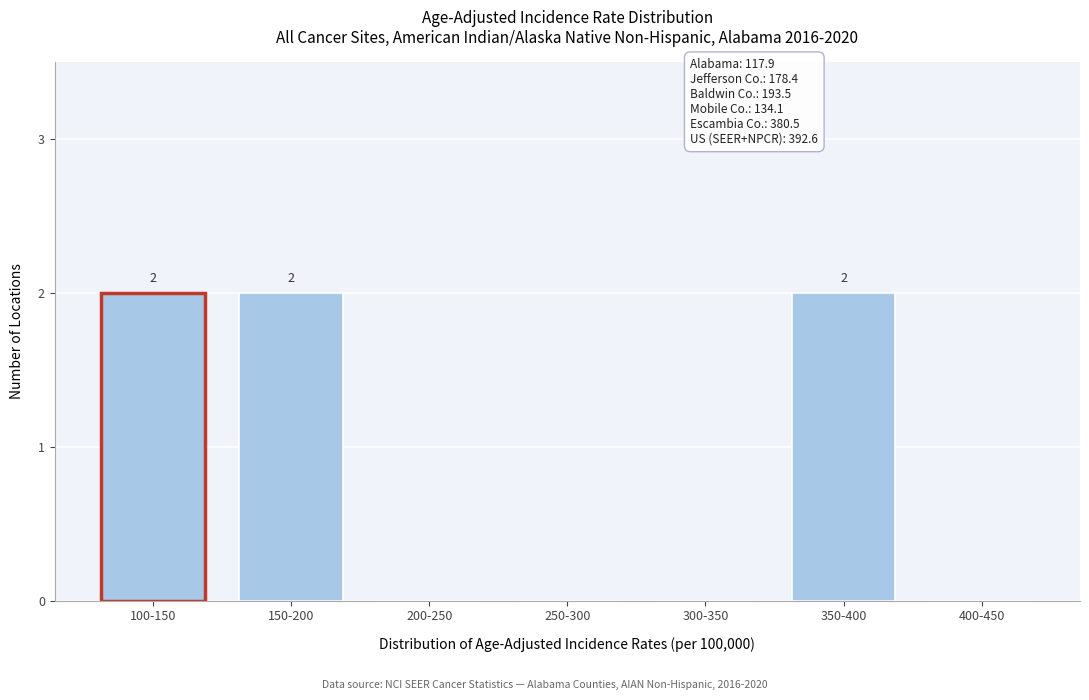

Reading left to right, list all the values displayed in this chart.

100-150=2	150-200=2	200-250=0	250-300=0	300-350=0	350-400=2	400-450=0